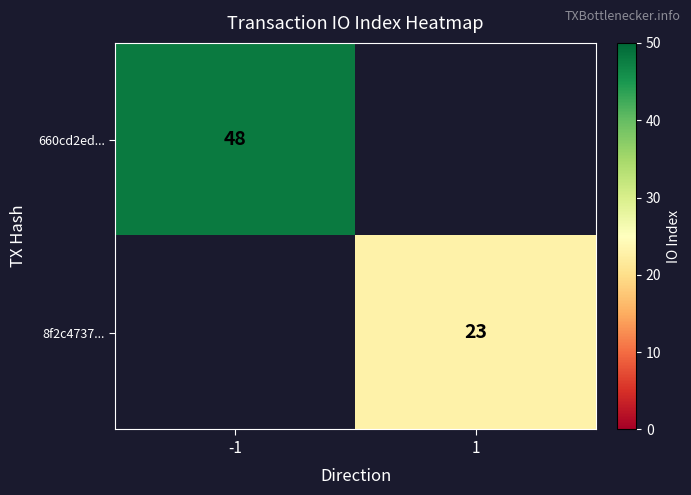

The 8f2c4737... series shows 23 at 1. True or false?

True